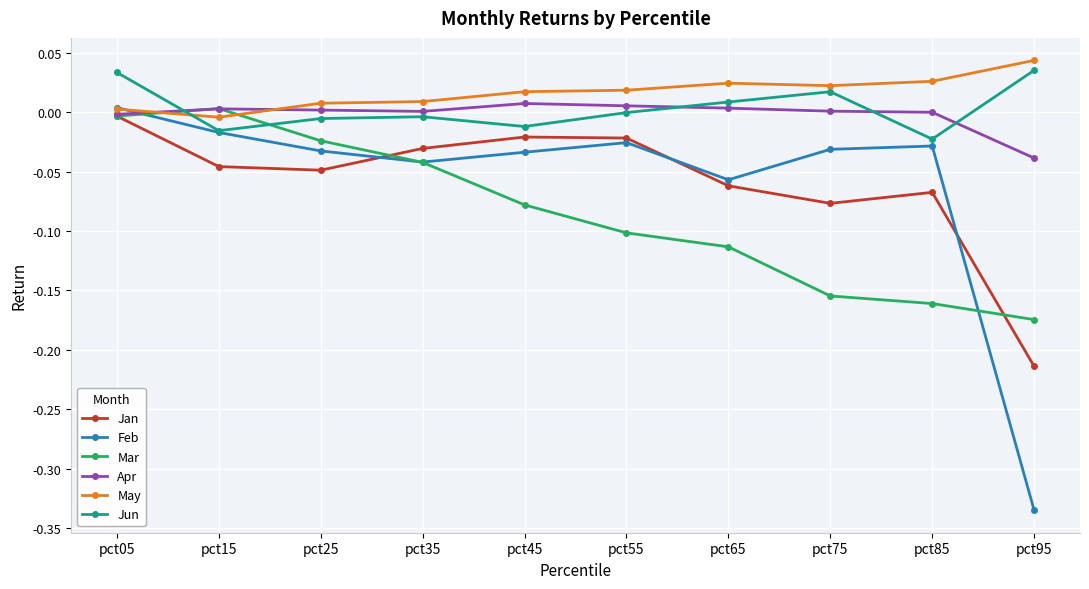

How many lines are shown in the chart?

6